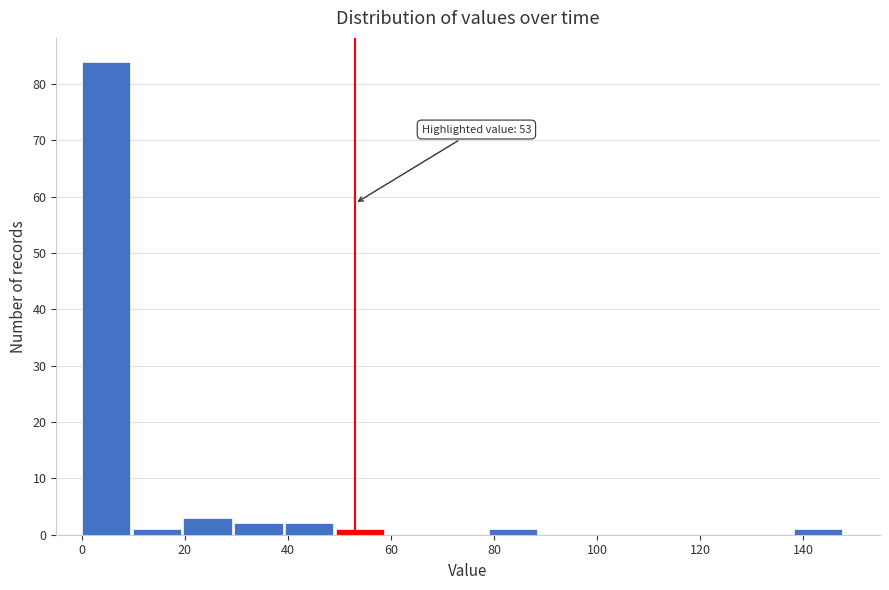

Over which range of the x-axis is the bar tallest?

0 to 10